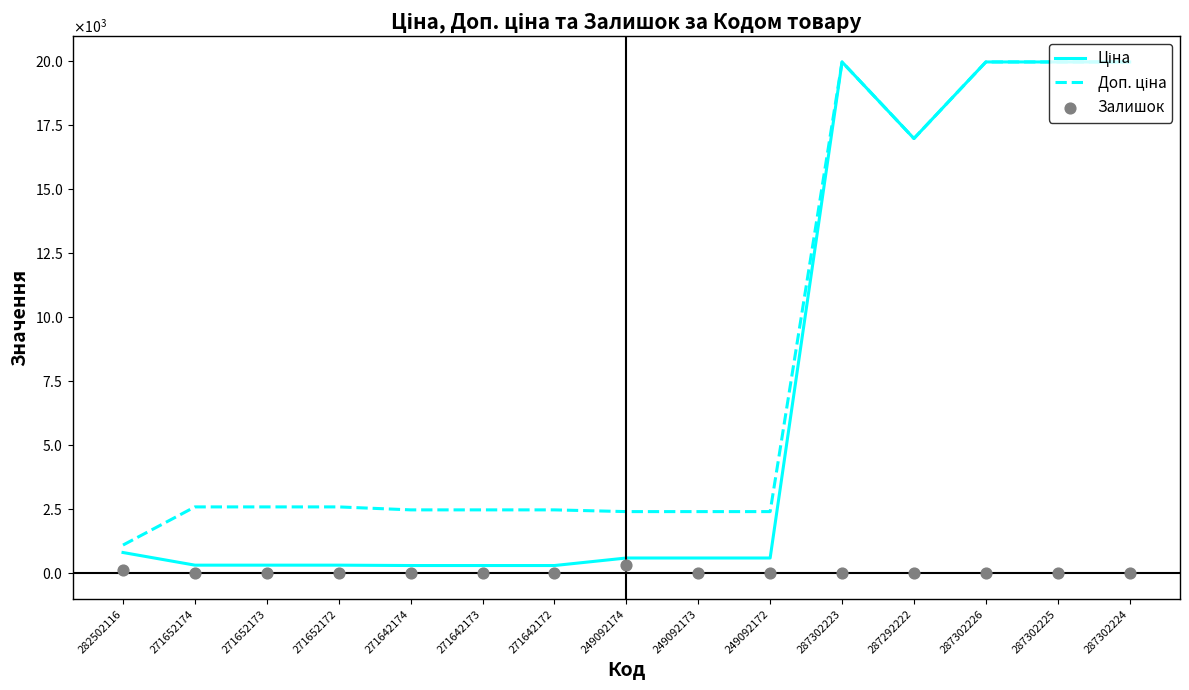

At how many categories does at least one series exceed 362?

15